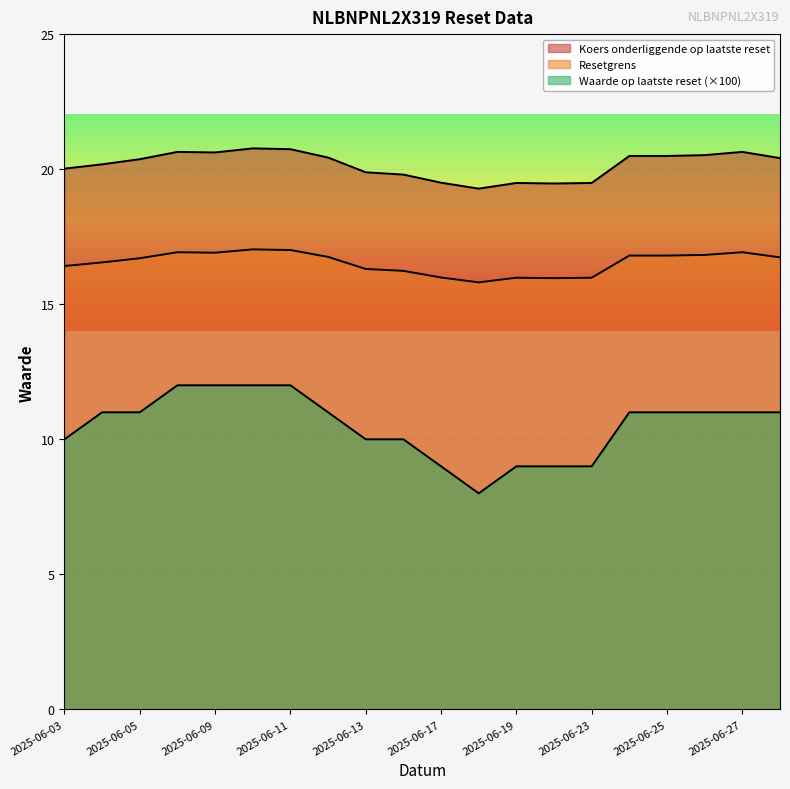

Does the chart display data point markers on the line(s)?

No